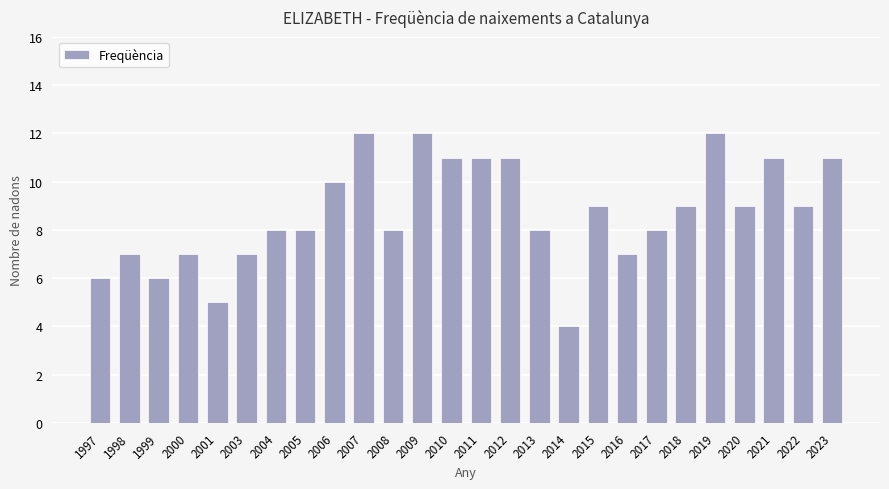

Reading right to left, transcribe all the data shown in this chart.

2023=11	2022=9	2021=11	2020=9	2019=12	2018=9	2017=8	2016=7	2015=9	2014=4	2013=8	2012=11	2011=11	2010=11	2009=12	2008=8	2007=12	2006=10	2005=8	2004=8	2003=7	2001=5	2000=7	1999=6	1998=7	1997=6